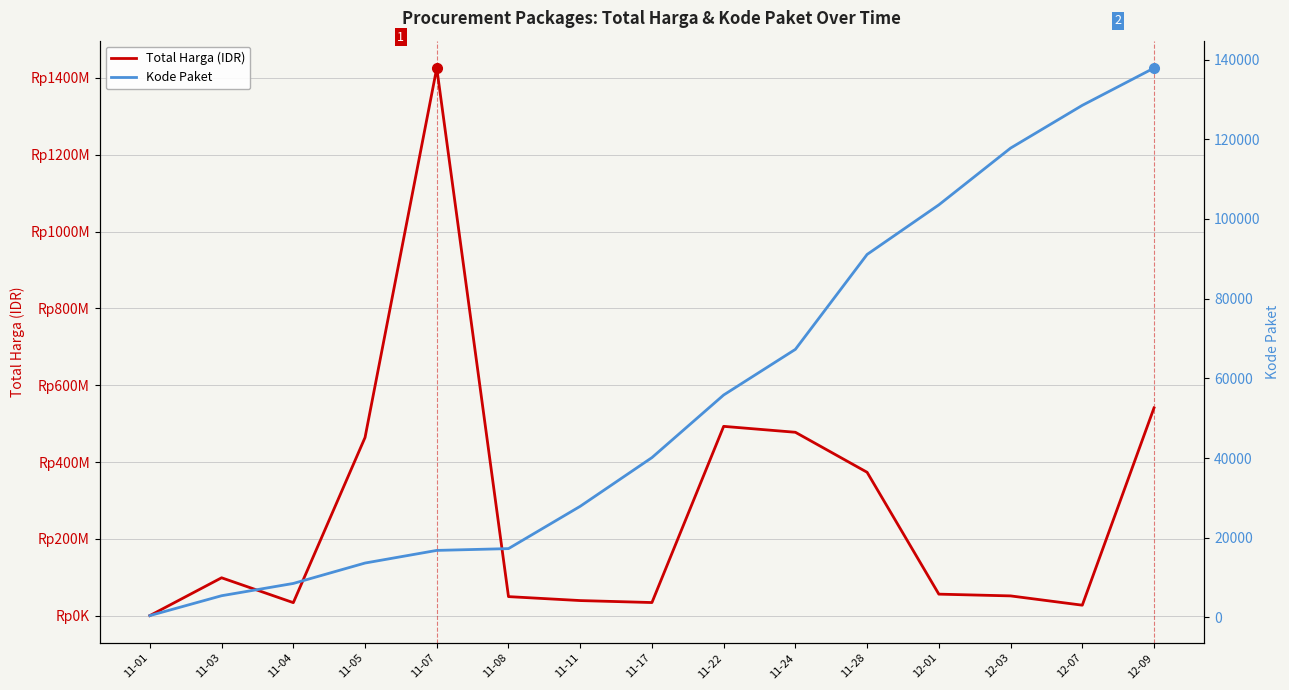

True or false: Total Harga (IDR) has more than 1 points higher than both neighbors.

True